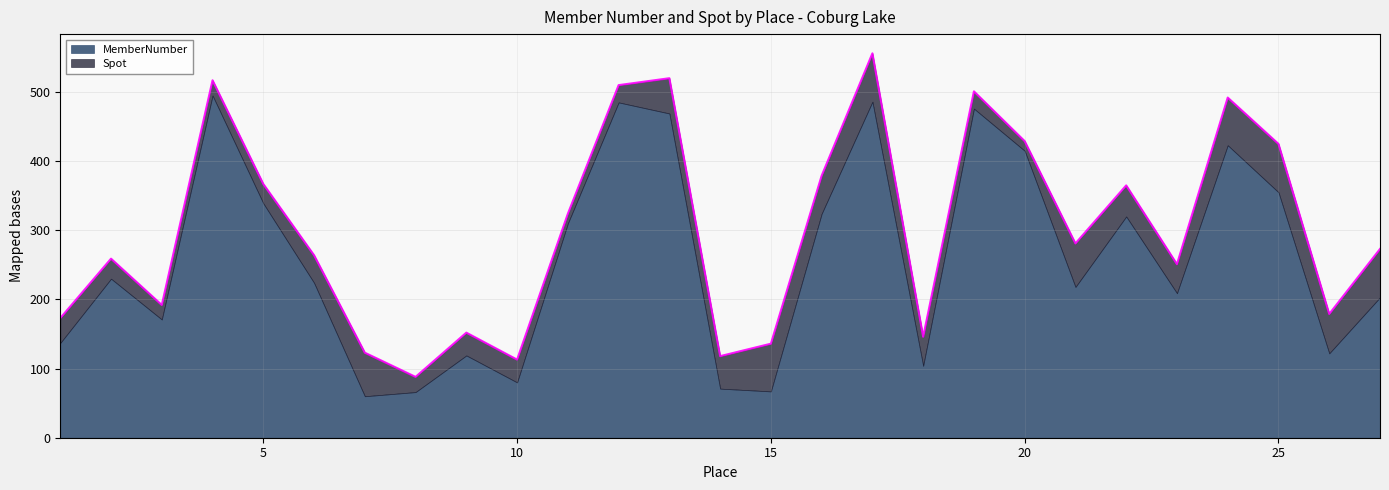

How many interior local peaks (higher than both neighbors) does the data have?

8